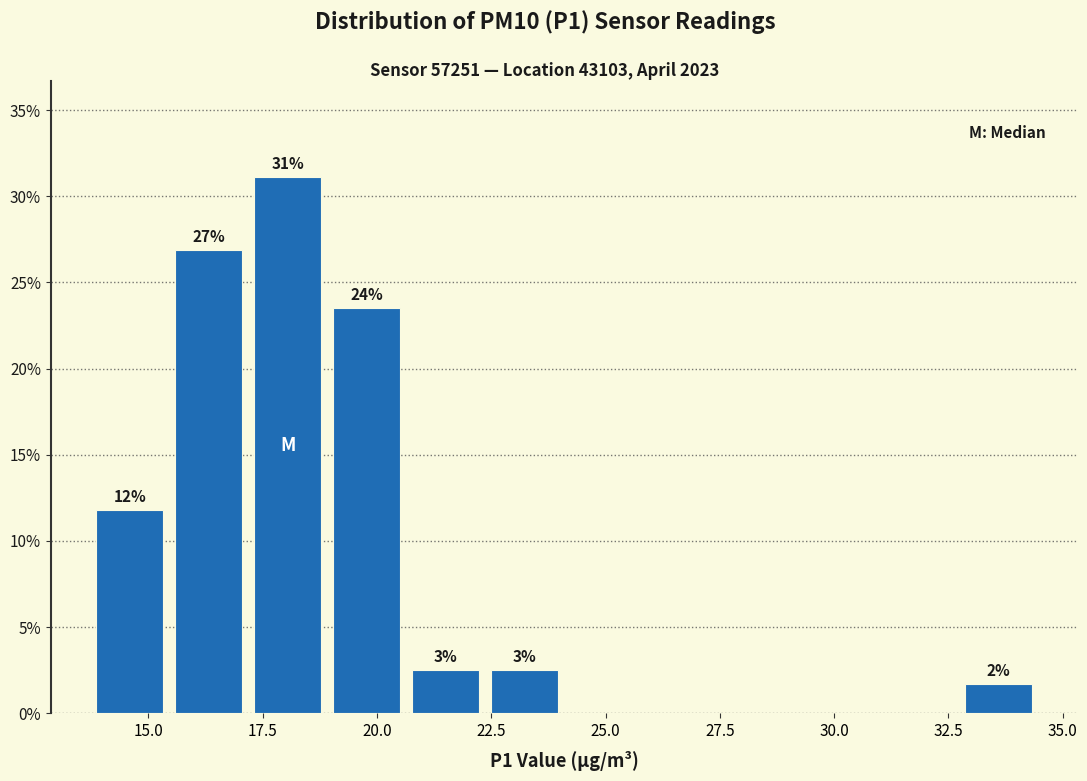

Read against the x-axis, roughly where is the centre of the tallest bar?

18.0